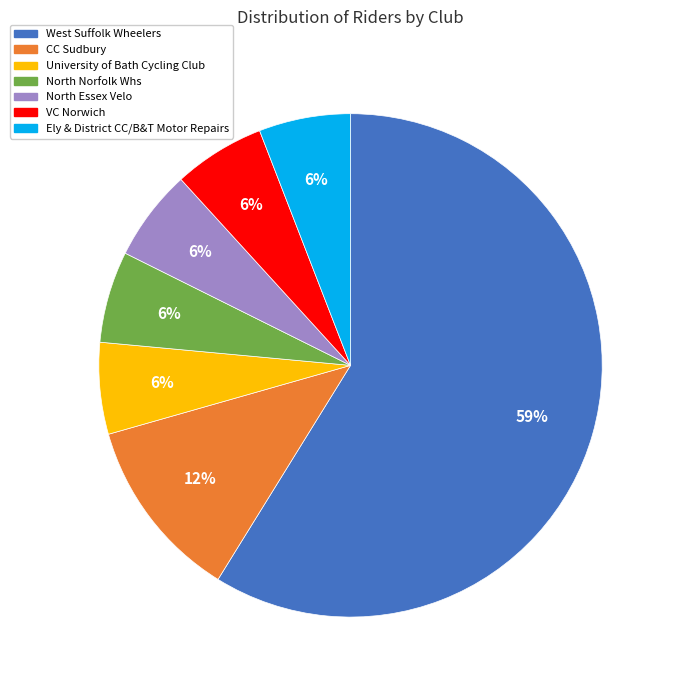

To the nearest percent, what is the average slice percentage?

14%